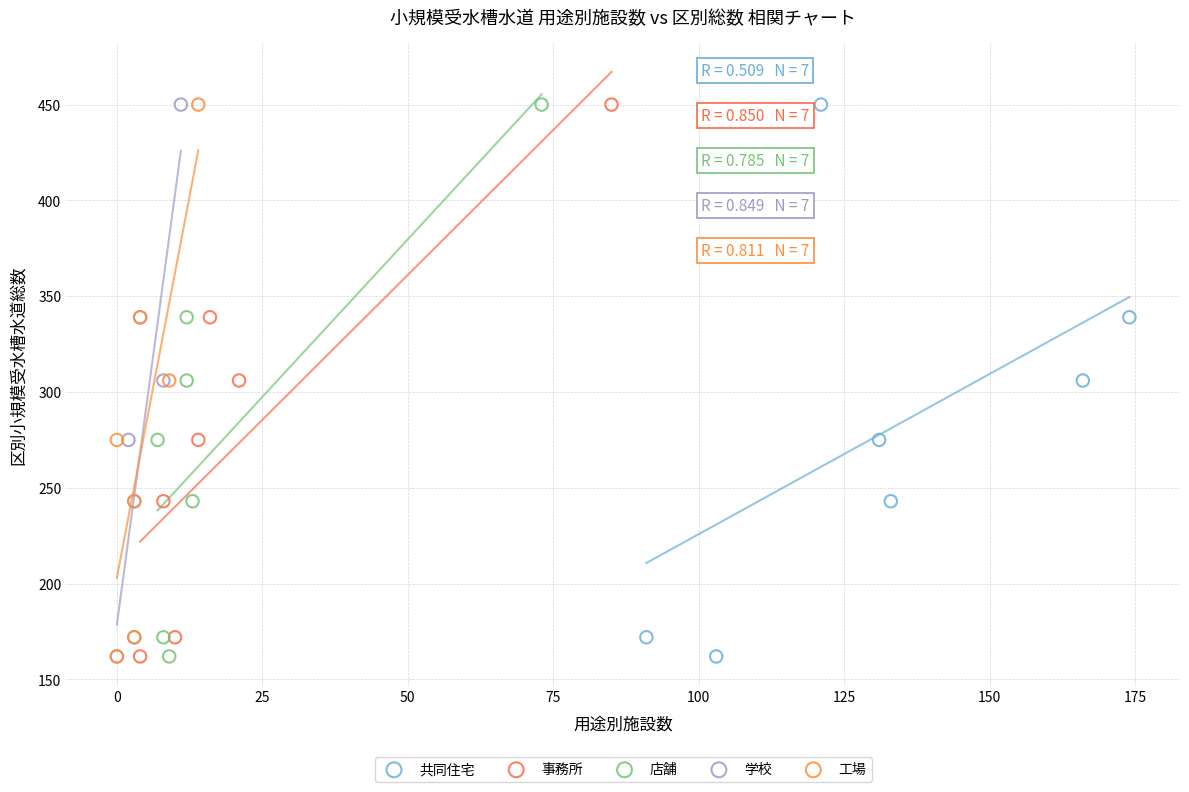

What are all the series names shown in the legend?

共同住宅, 事務所, 店舗, 学校, 工場